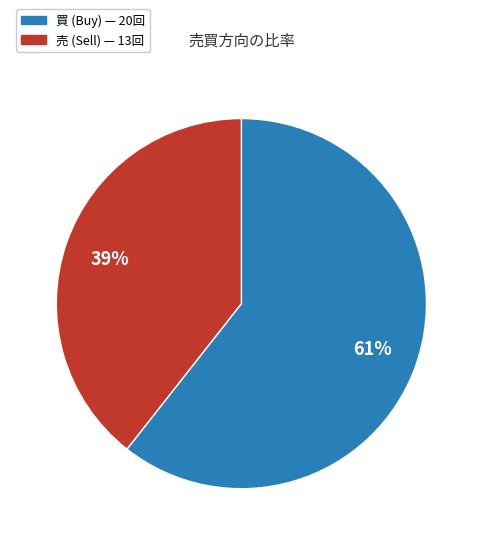

To the nearest percent, what is the average slice percentage?

50%